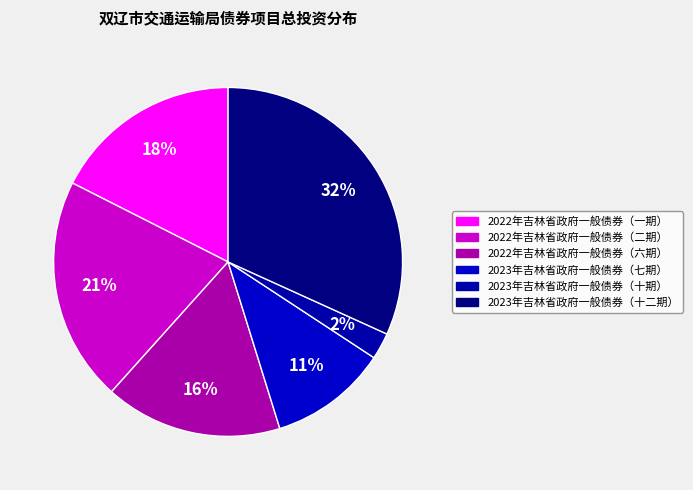

How many slices are in this pie chart?

6